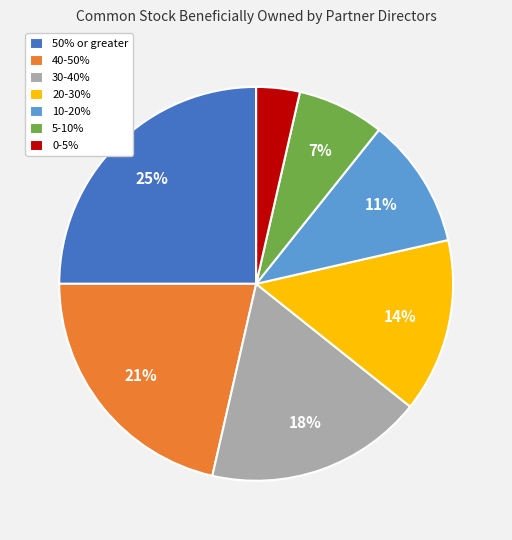

To the nearest percent, what portion does 30-40% represent?

18%